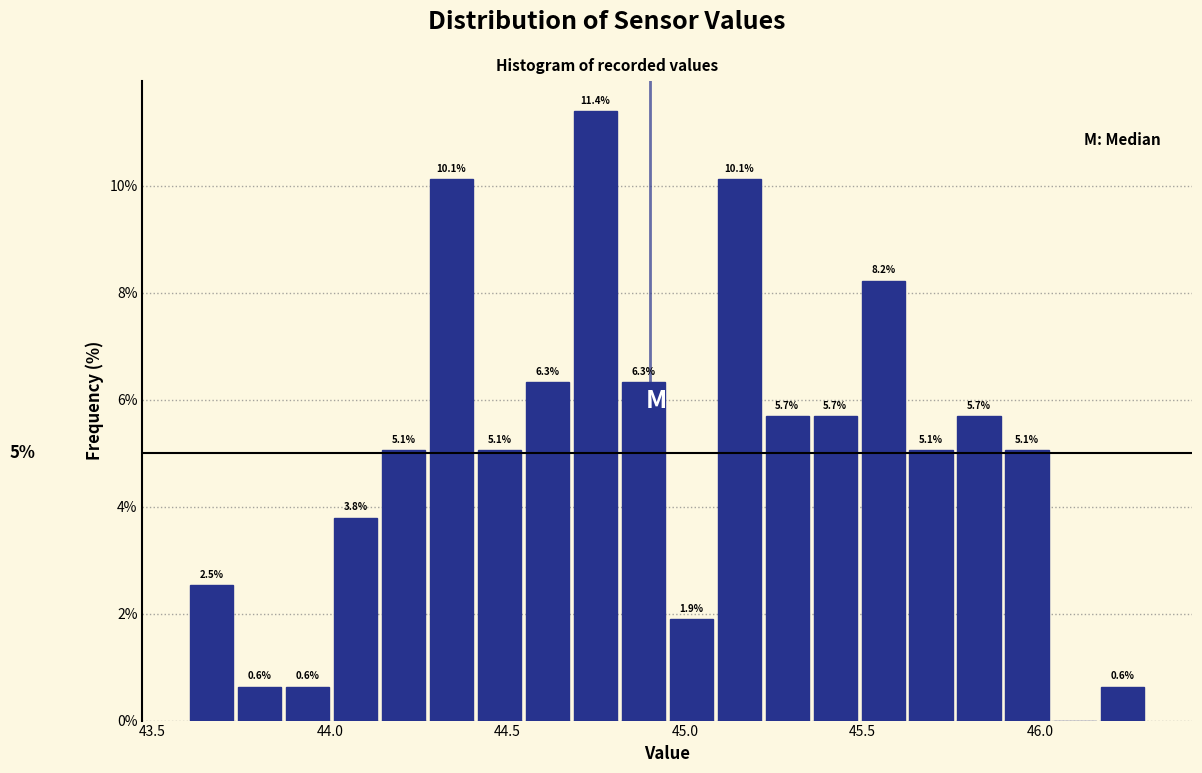

Around what value on the x-axis is the tallest bar? Give the approximate position of its centre, as read against the axis.

44.75